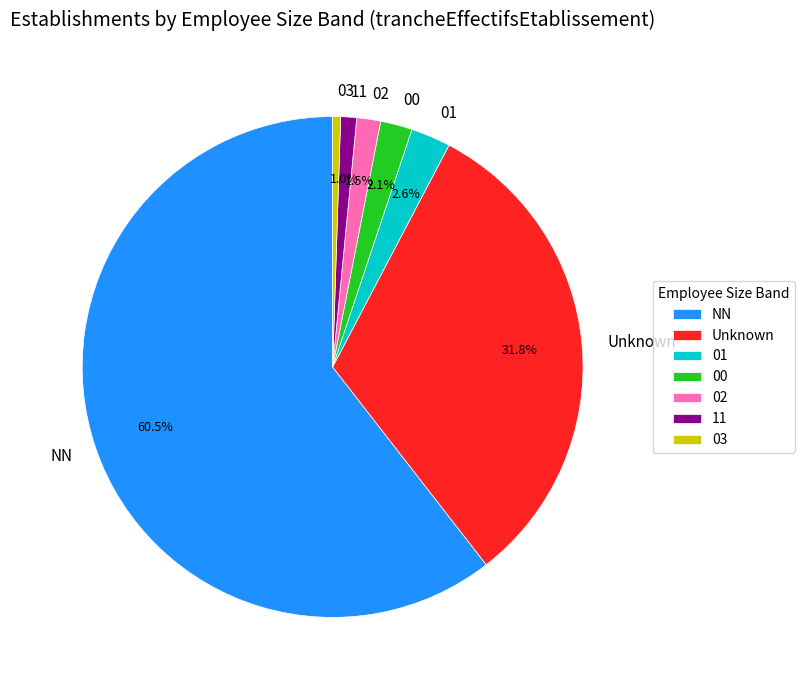

Which has a higher value, 03 or 01?

01